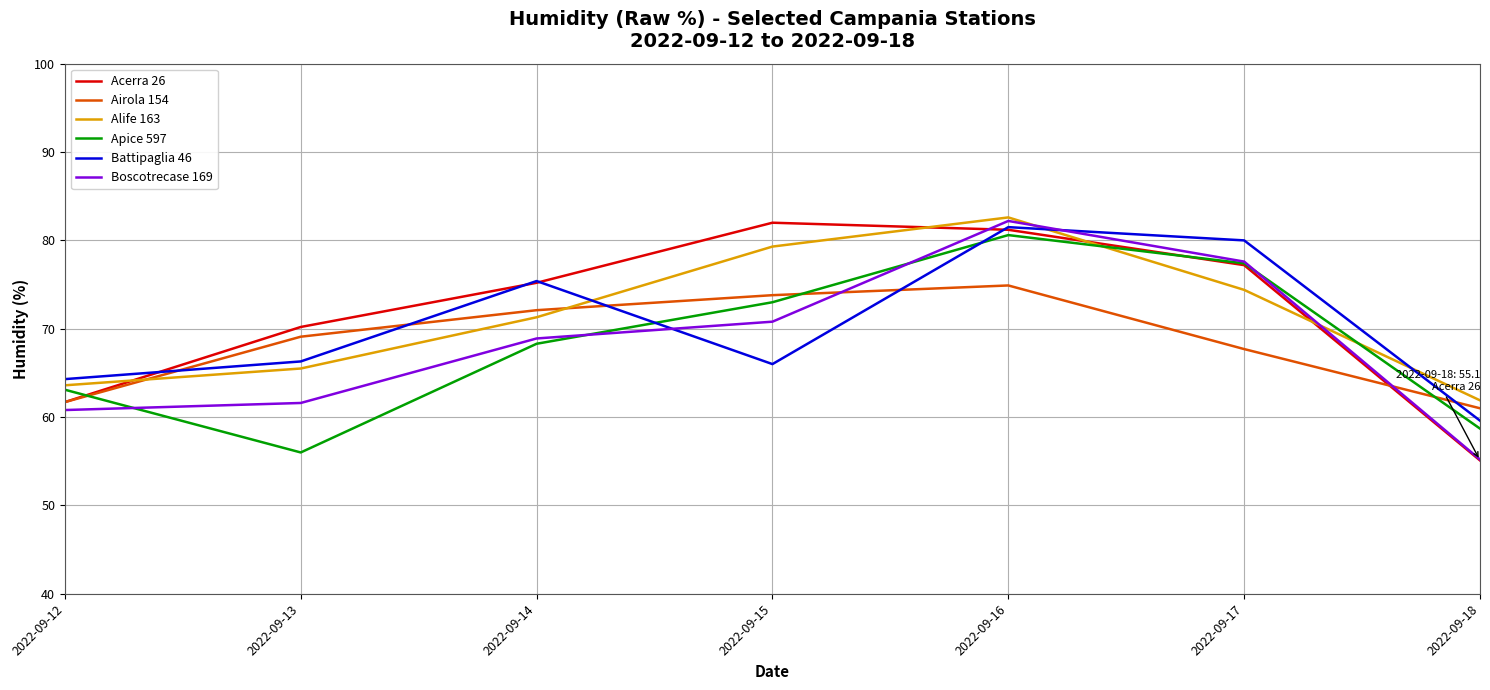

After their last crossing, which series has the higher values: Alife 163 or Apice 597?

Alife 163